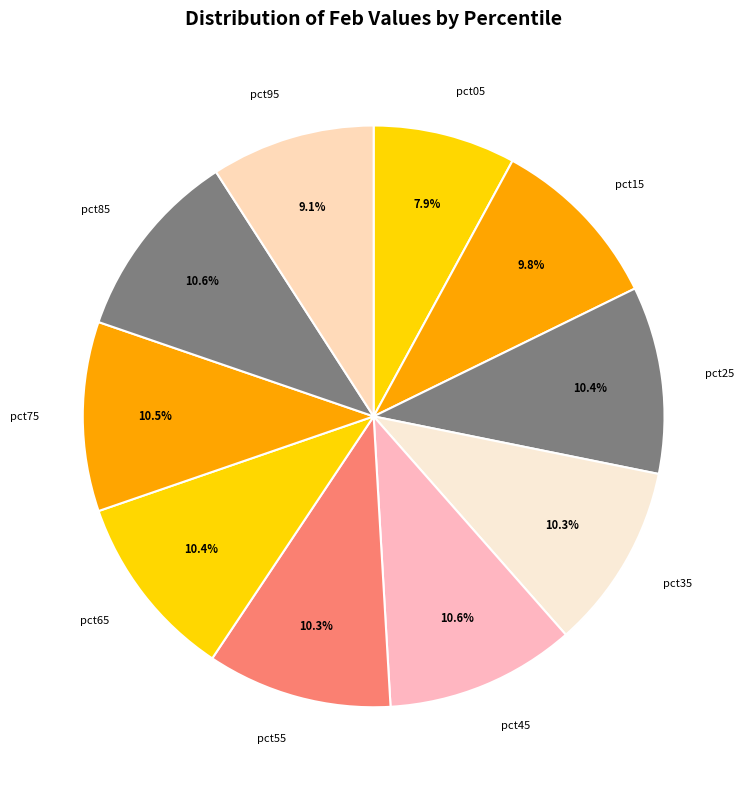

Does pct15 represent more than half of the total?

No